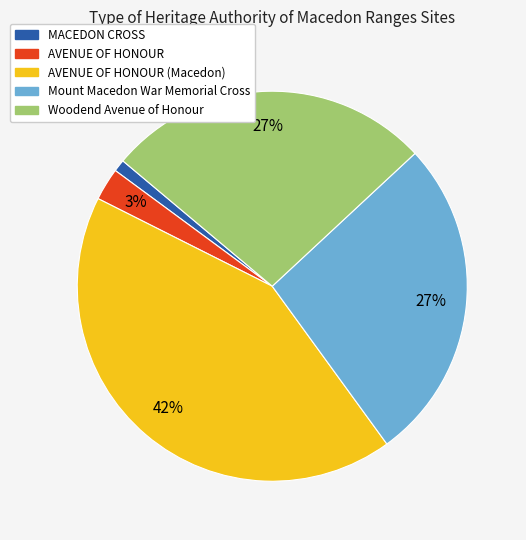

To the nearest percent, what is the difference between the largest and smallest slice percentages?

41%